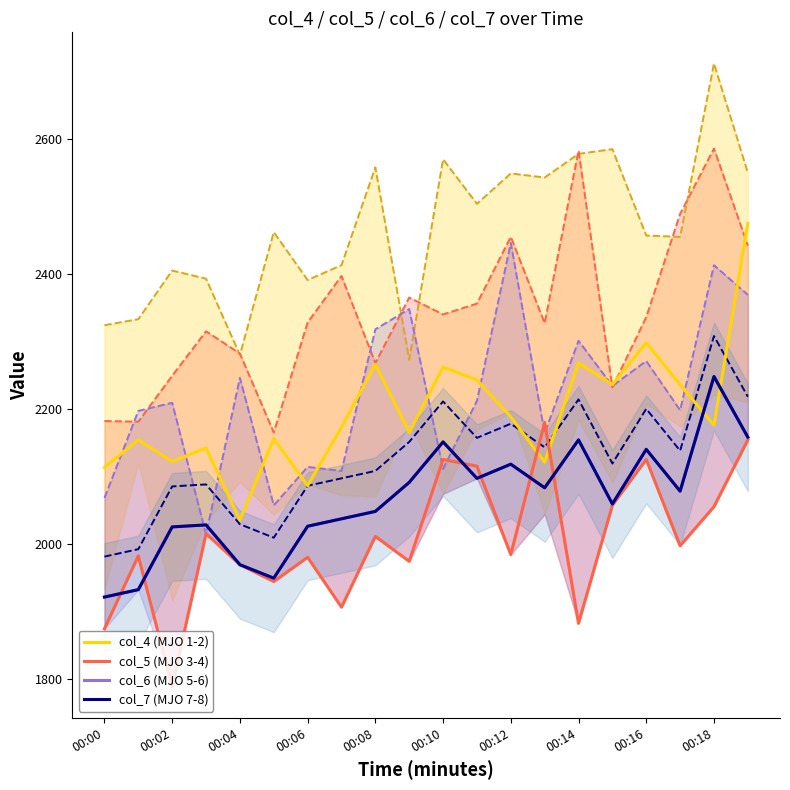

What is the total value across all series at 00:10?

8689